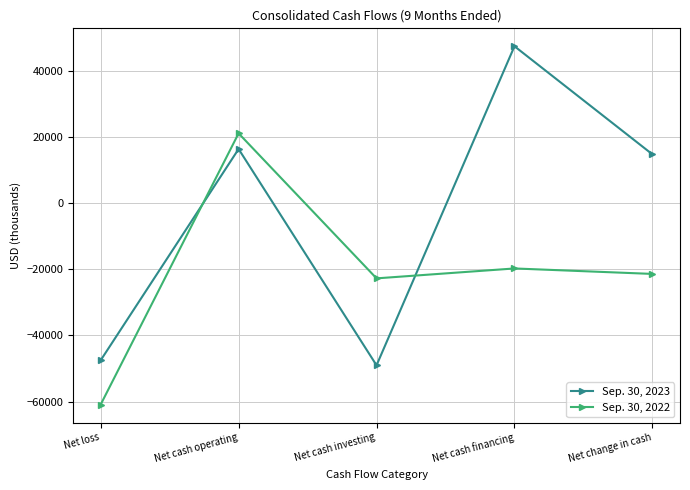

Is it true that Sep. 30, 2022 equals 21095 at Net cash operating?

True